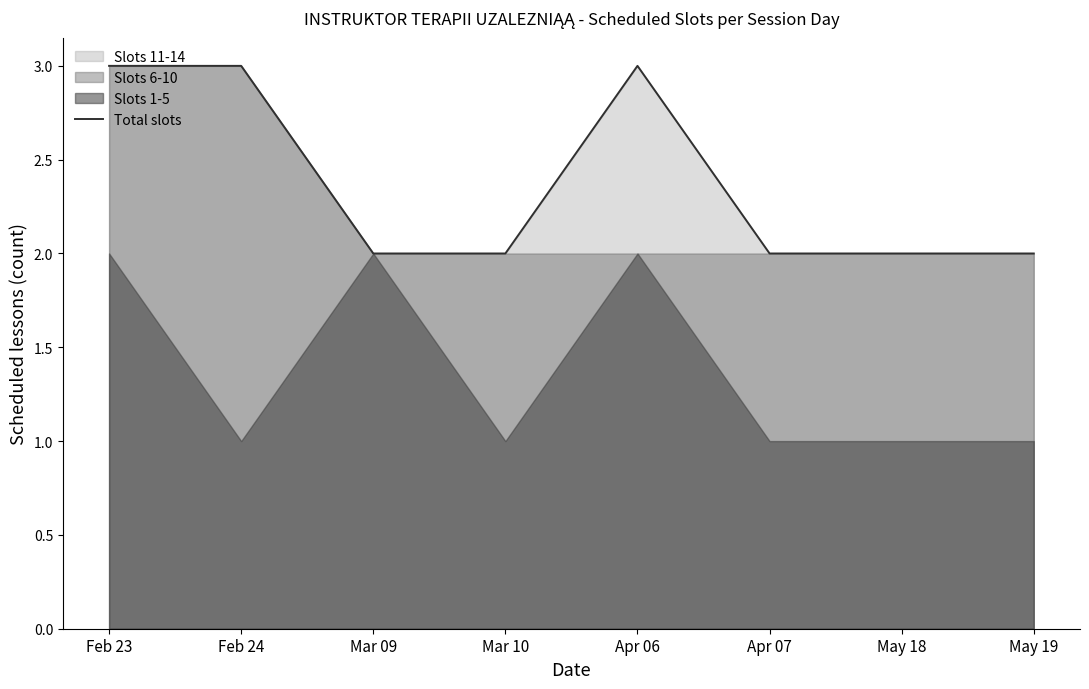

Between Mar 10 and Apr 06, which is larger?

Apr 06